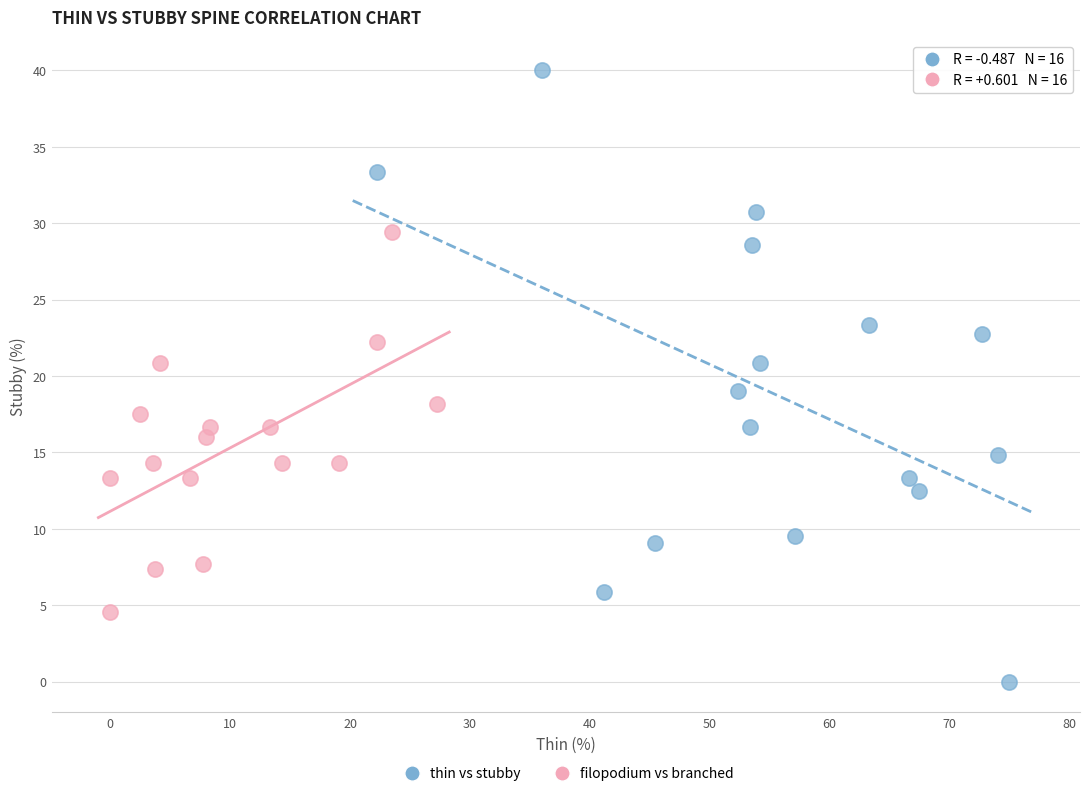

Which series reaches the maximum Y coordinate?

thin vs stubby